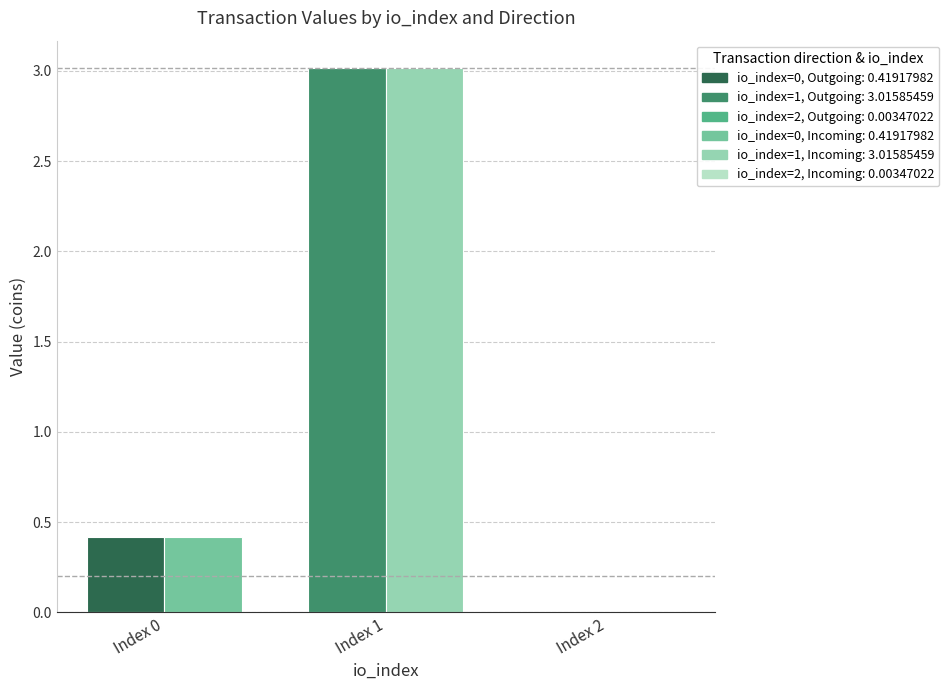

At which category does the chart reach its peak across all series?

Index 1